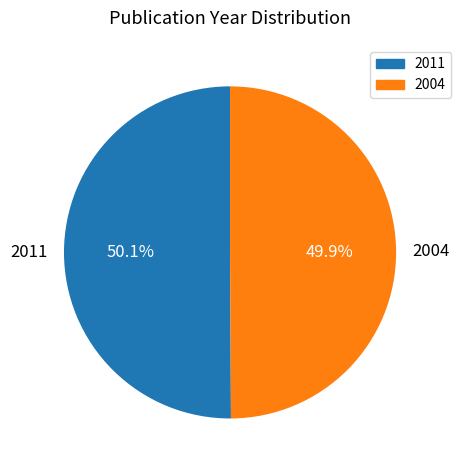

What percentage do 2004 and 2011 together represent?

100.0%